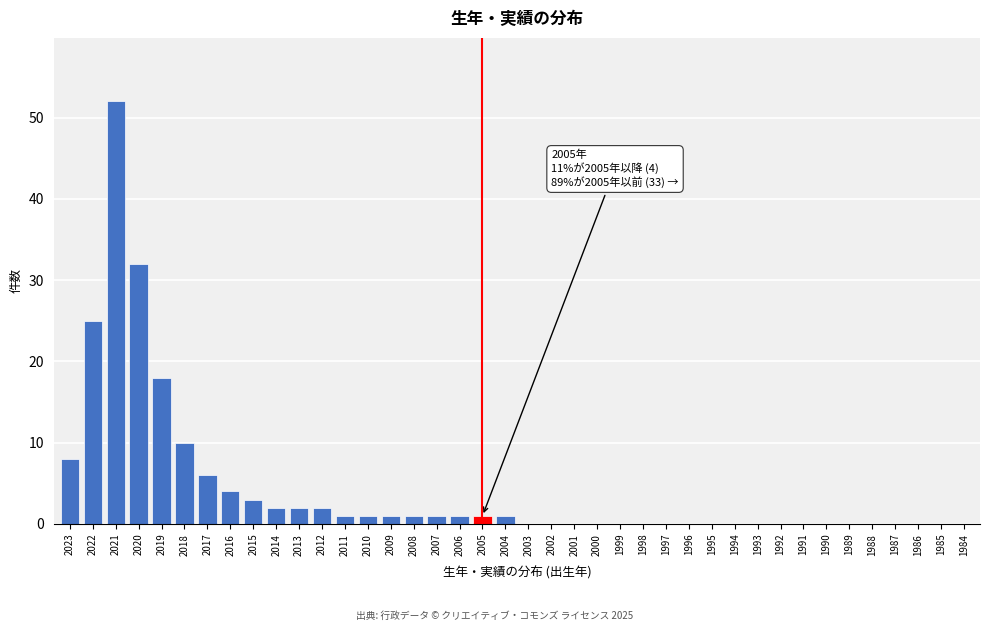

What is the greatest value displayed?

52